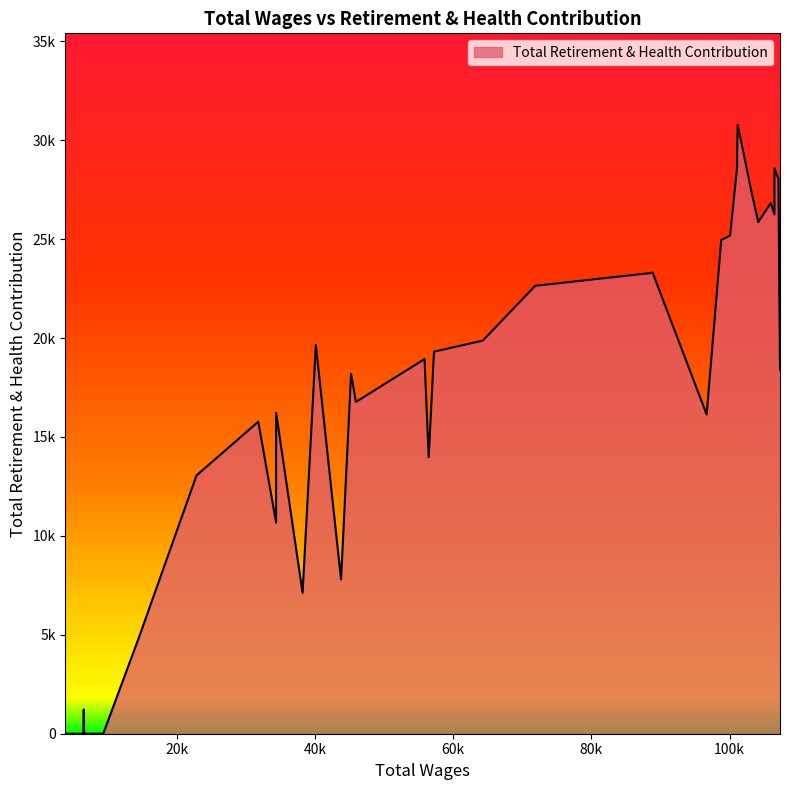

What is the sum of the values at 26 and 3?

48221